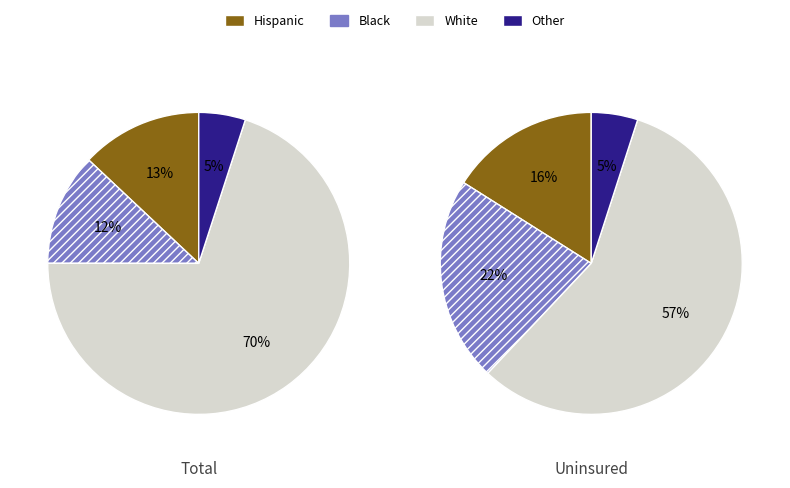

How many segments does this pie chart have?

4